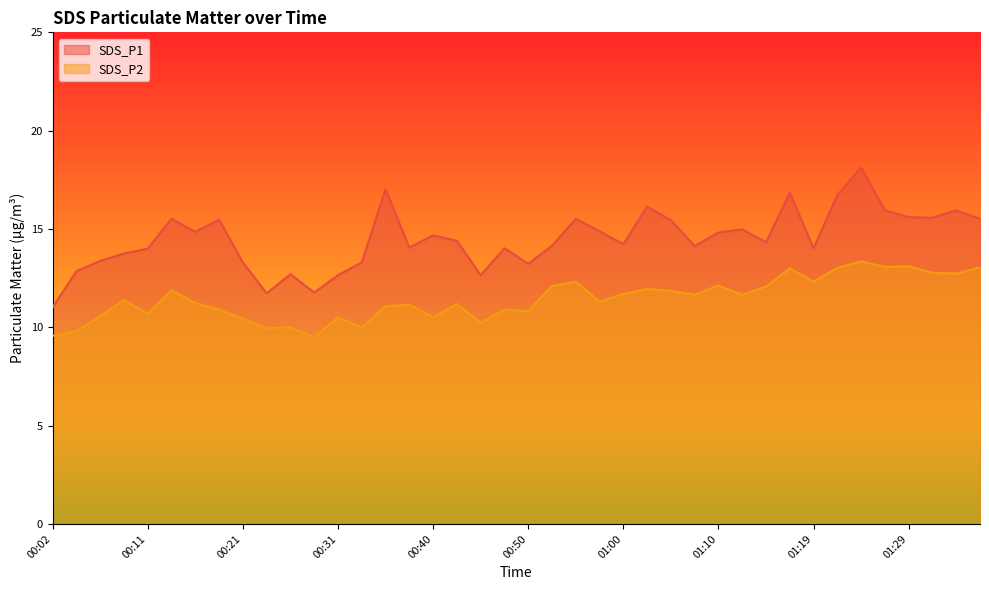

What is the value of the SDS_P1 point at the 29th from the left?

14.8